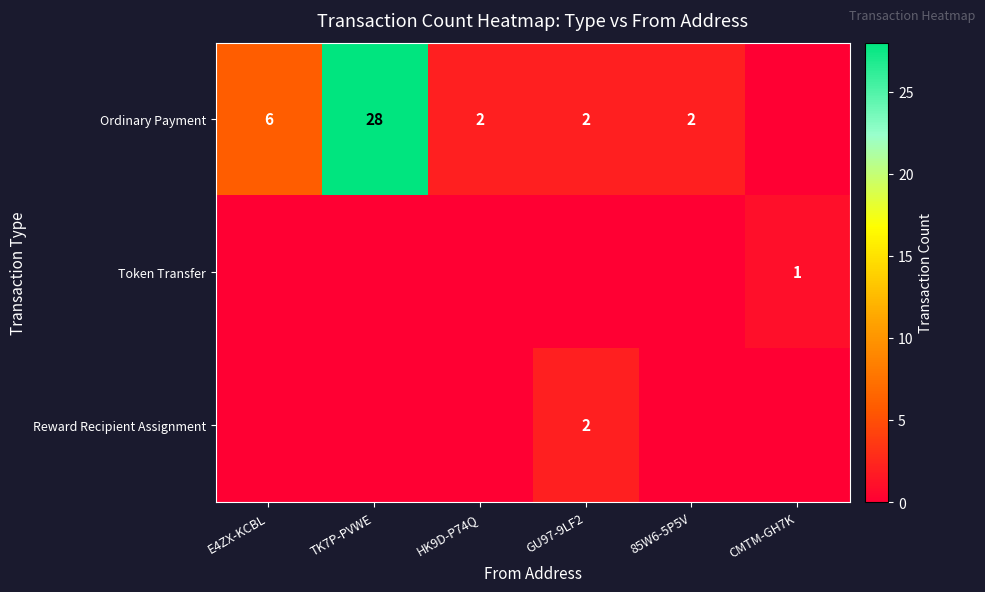

True or false: Ordinary Payment has a value of 1 at GU97-9LF2.

False